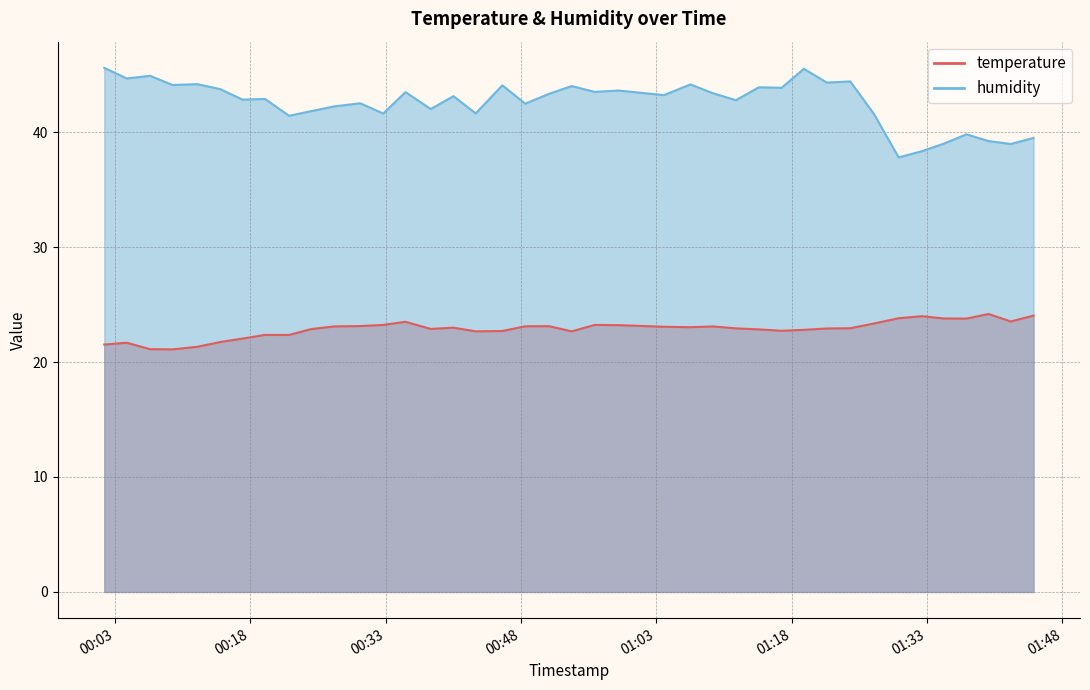

What position from the left is 2023-10-13T00:30:11?

12